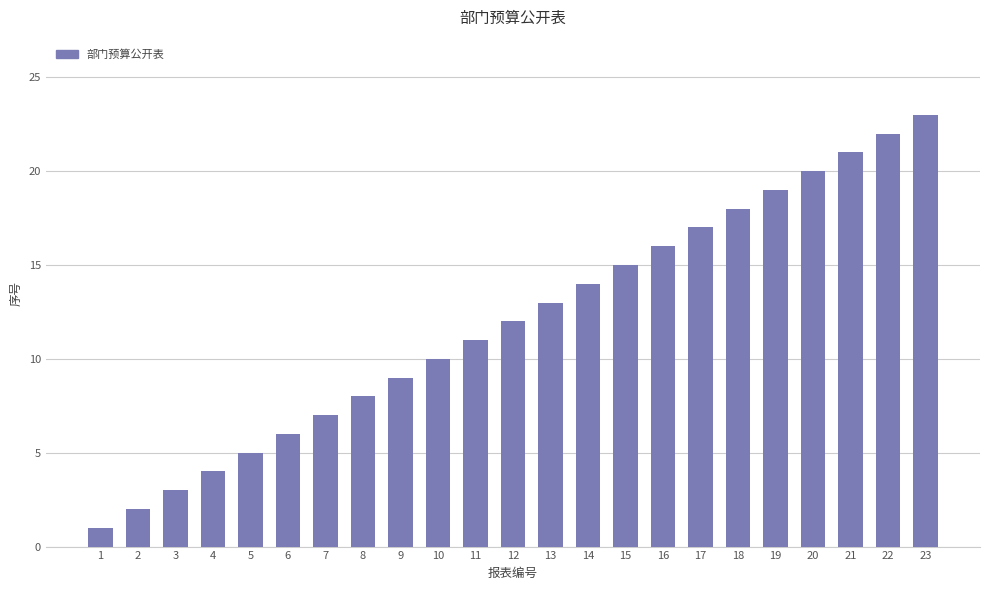

How many data points does each series have?

23